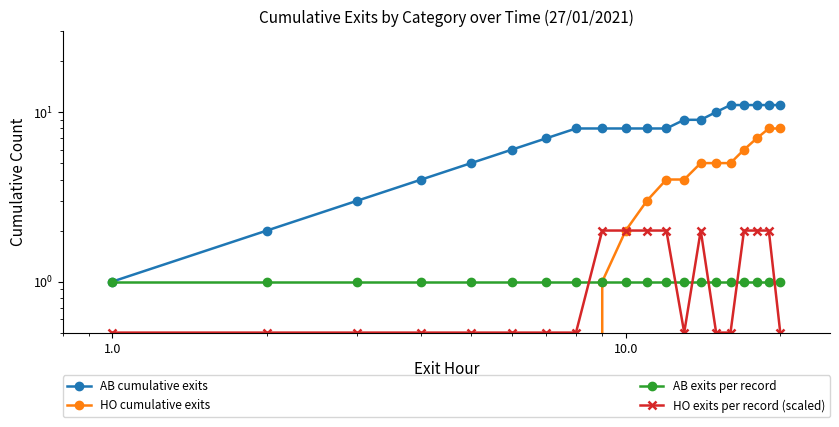

Rank the series at 1.0 from highest to lowest value.

AB cumulative exits, AB exits per record, HO exits per record (scaled), HO cumulative exits